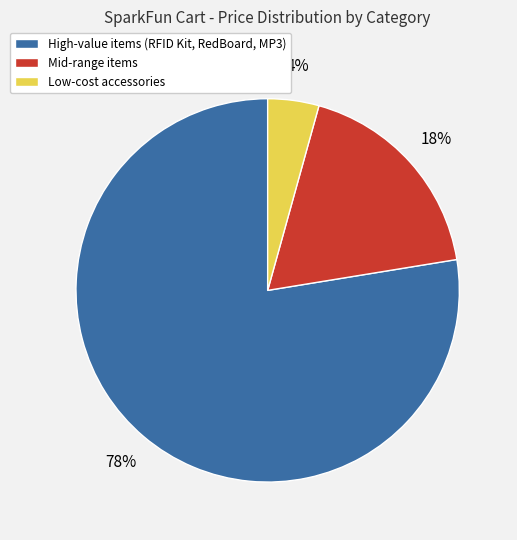

Combined, do Mid-range items and Low-cost accessories account for over 50%?

No